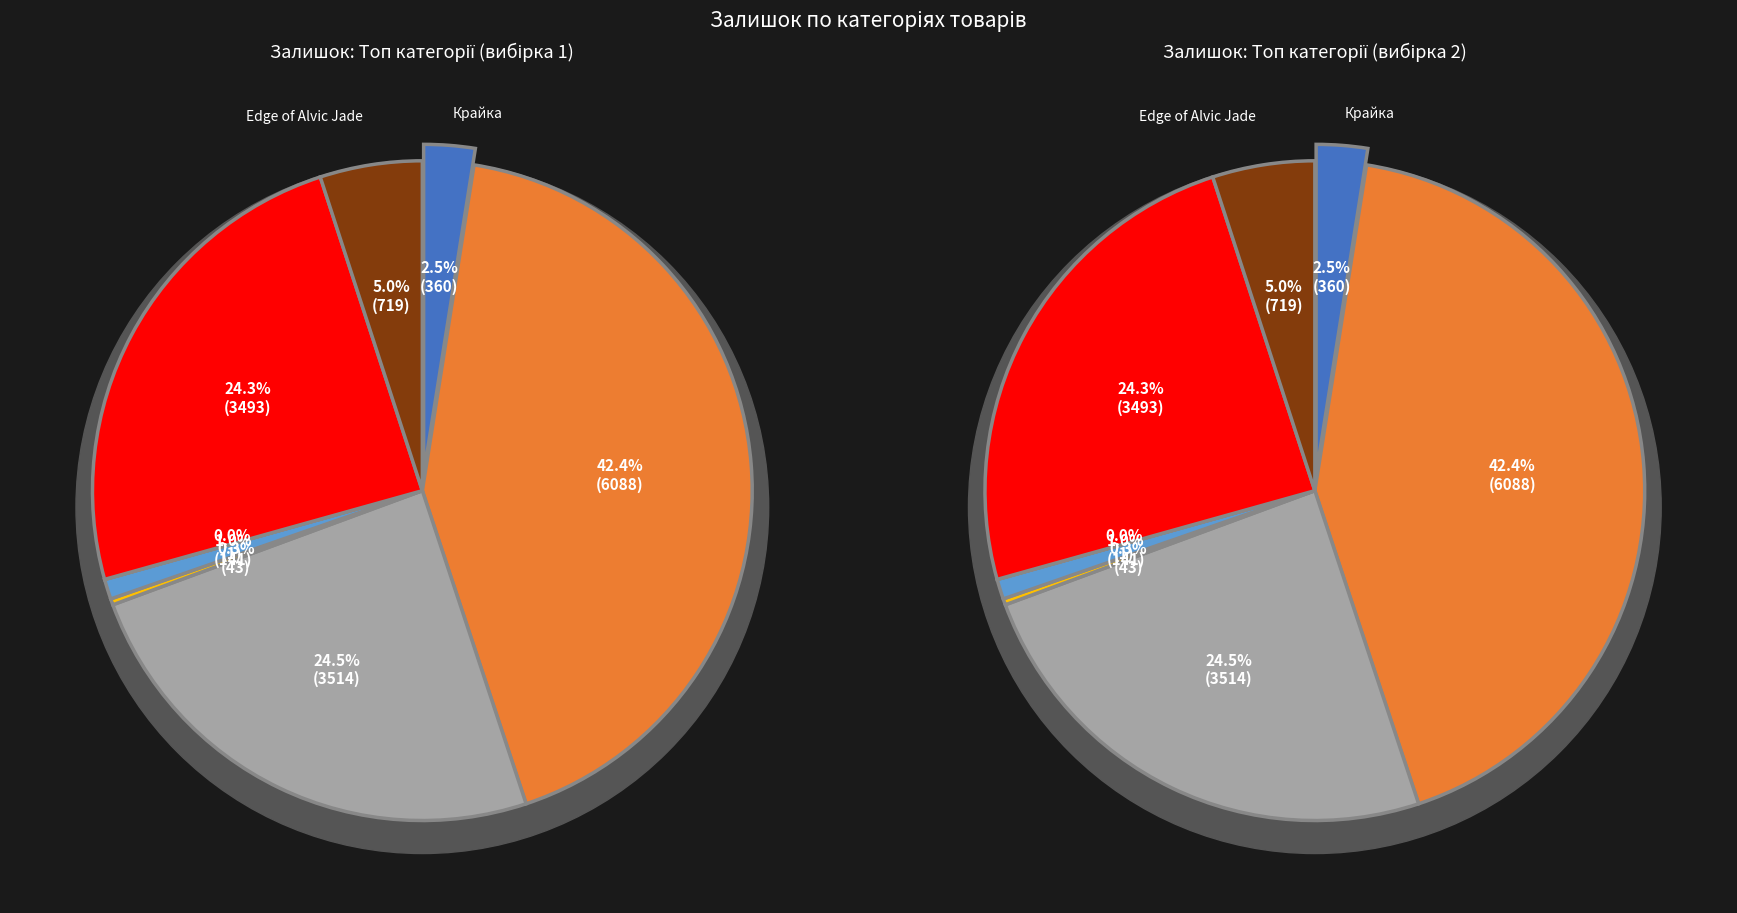

What is the ratio of the value at Edge of Alvic Jade to the value at Laminate AGT Armonia Large?

719.0